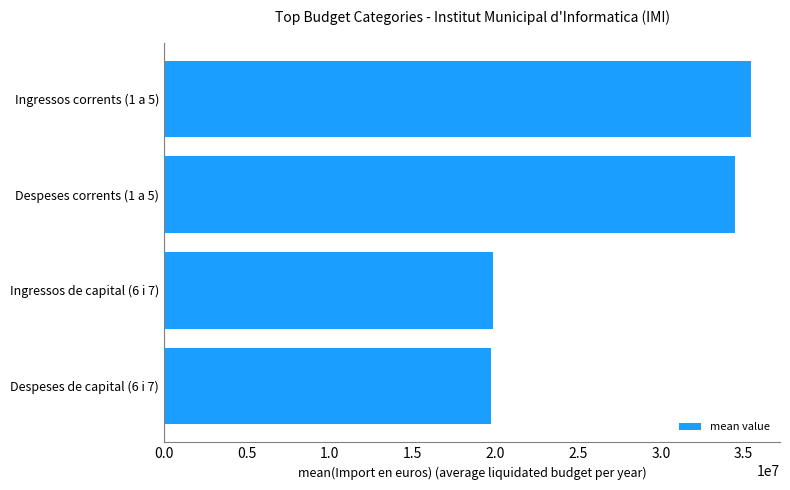

How many bars are there in total?

4